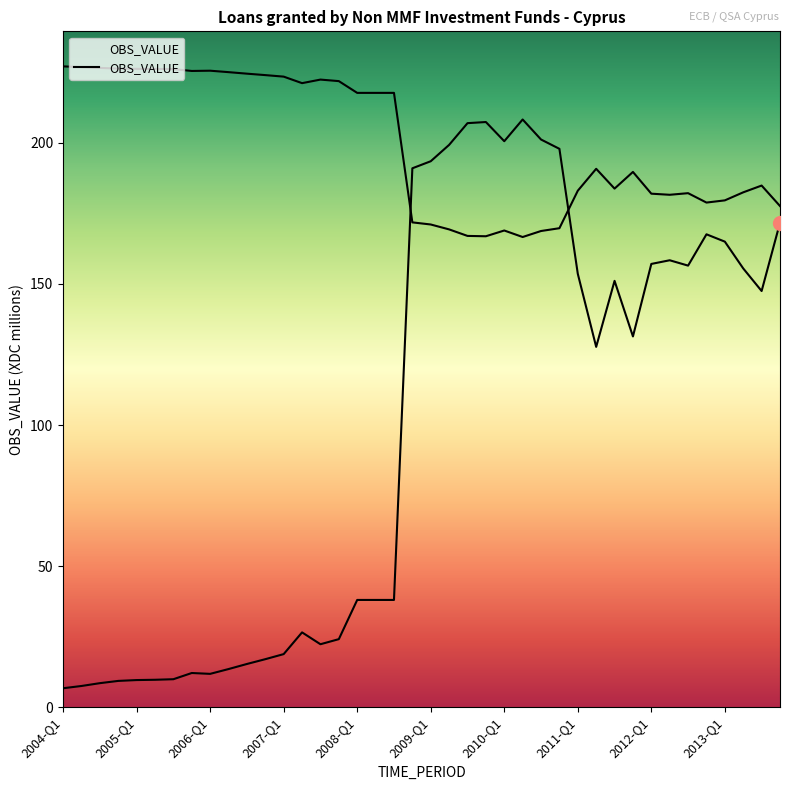

At which category does the data reach its first local valley?

2006-Q1